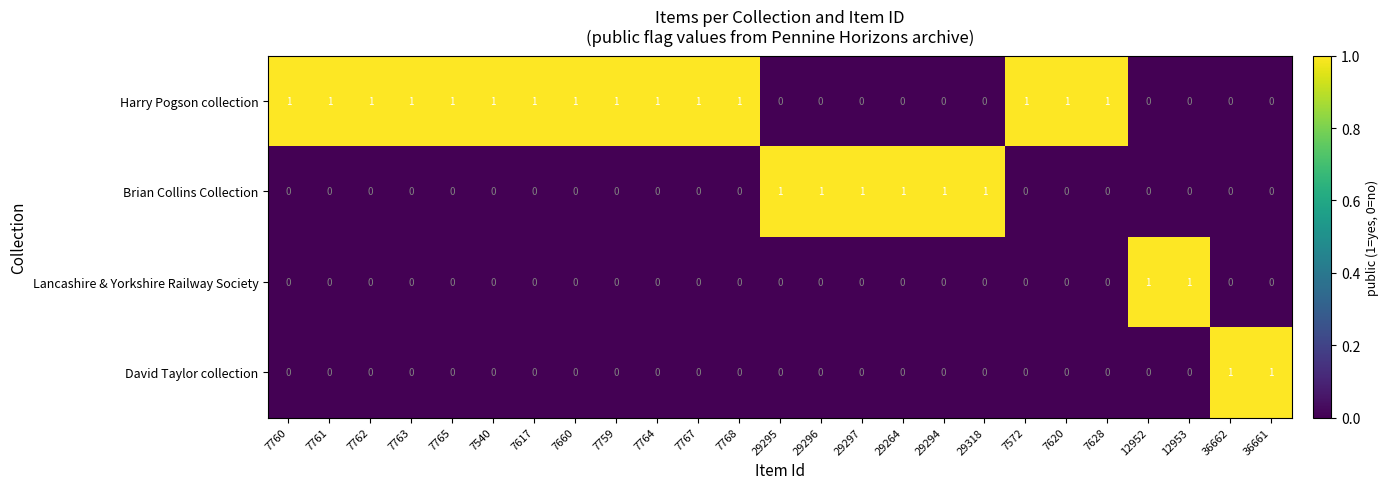

How many Brian Collins Collection values are between 0 and 1?

25